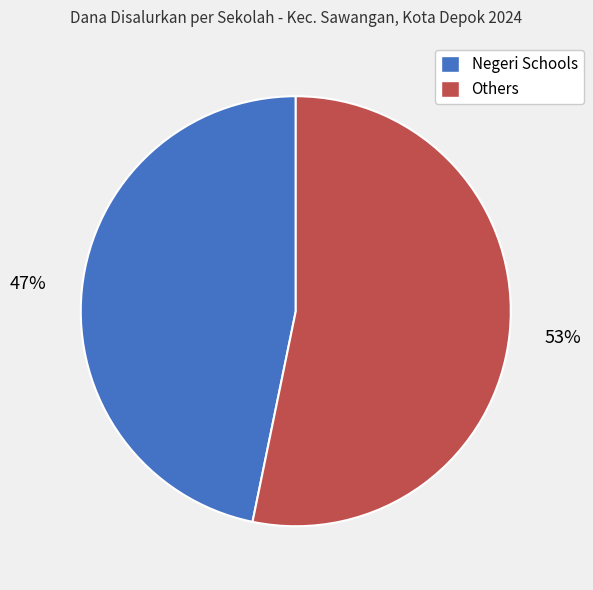

Does any single category account for the majority?

Yes